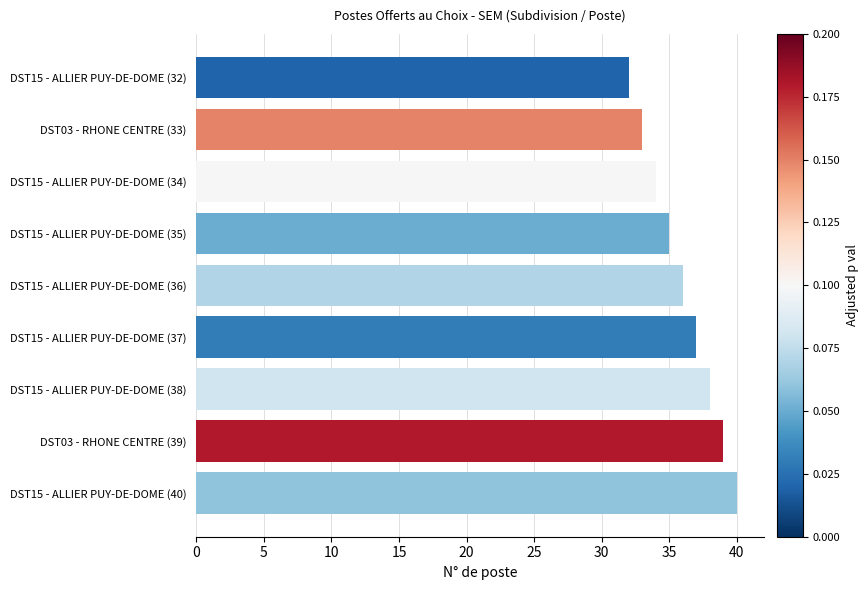

Reading bottom to top, list all the values displayed in this chart.

DST15 - ALLIER PUY-DE-DOME (40)=40	DST03 - RHONE CENTRE (39)=39	DST15 - ALLIER PUY-DE-DOME (38)=38	DST15 - ALLIER PUY-DE-DOME (37)=37	DST15 - ALLIER PUY-DE-DOME (36)=36	DST15 - ALLIER PUY-DE-DOME (35)=35	DST15 - ALLIER PUY-DE-DOME (34)=34	DST03 - RHONE CENTRE (33)=33	DST15 - ALLIER PUY-DE-DOME (32)=32